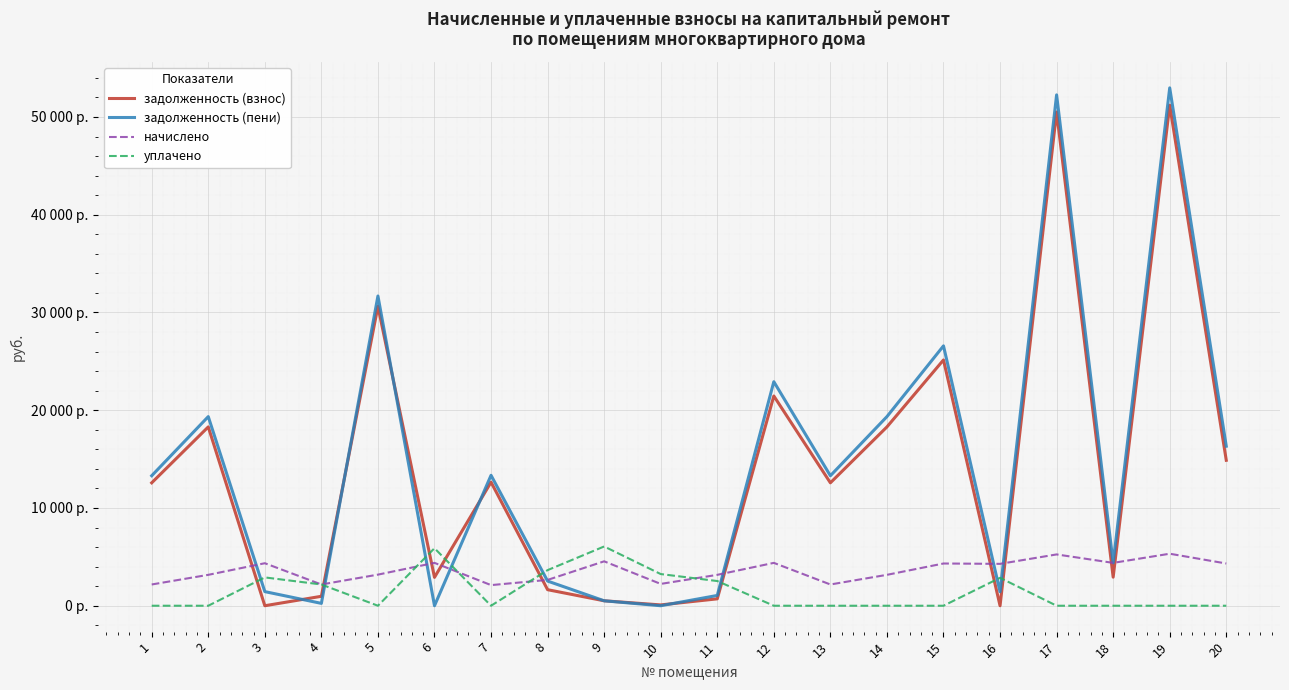

What is the difference between the highest and lowest values at 20?

16320.0